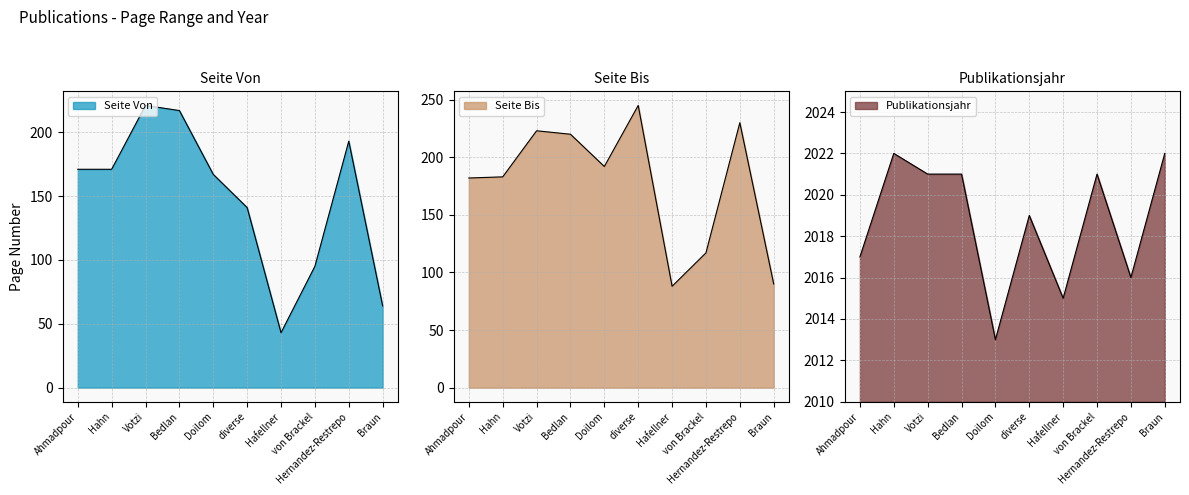

Count the number of data series in this chart.

3